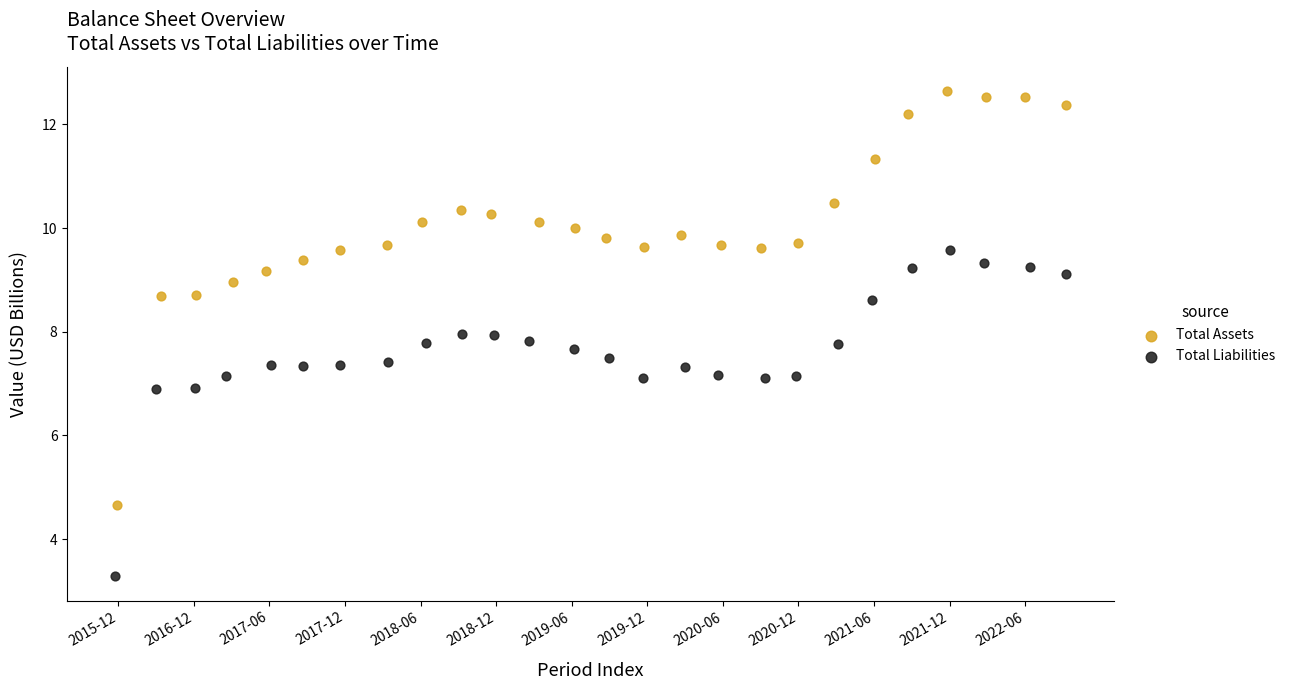

Which series reaches the maximum Y coordinate?

Total Assets